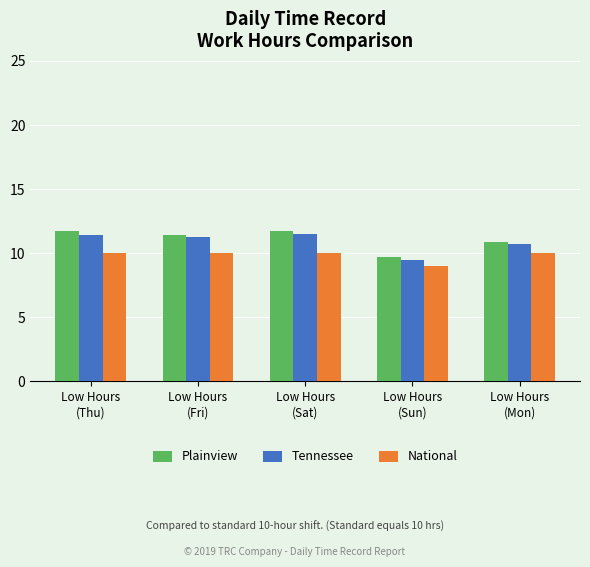

True or false: National has a value of 10.0 at Low Hours
(Fri).

True